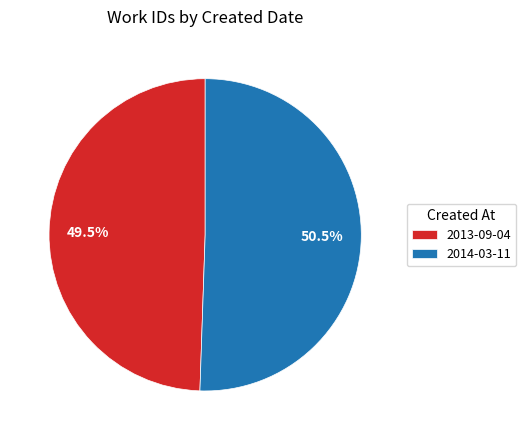

Which slice is the smallest?

2013-09-04